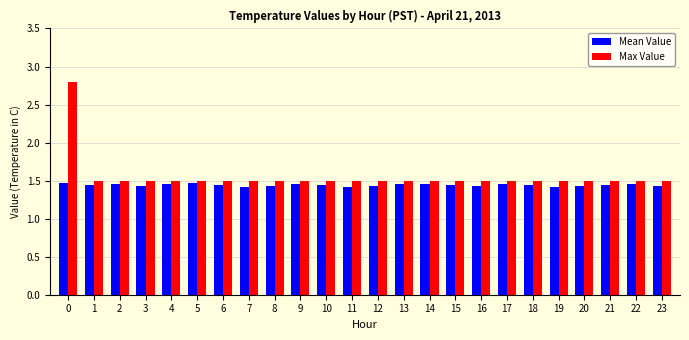

What is the greatest value displayed?

2.8